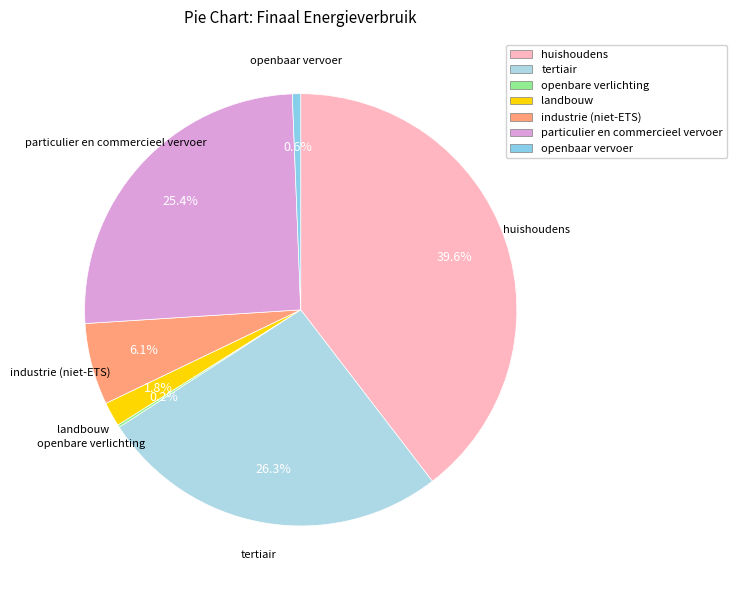

What percentage is NOT represented by industrie (niet-ETS)?

93.9%